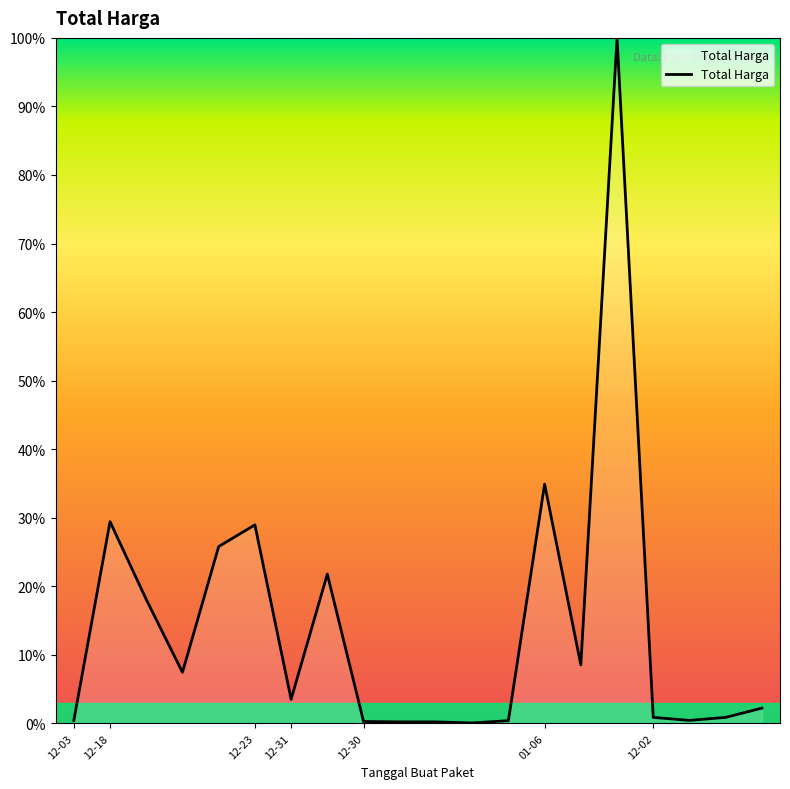

What is the greatest value displayed?

100.0